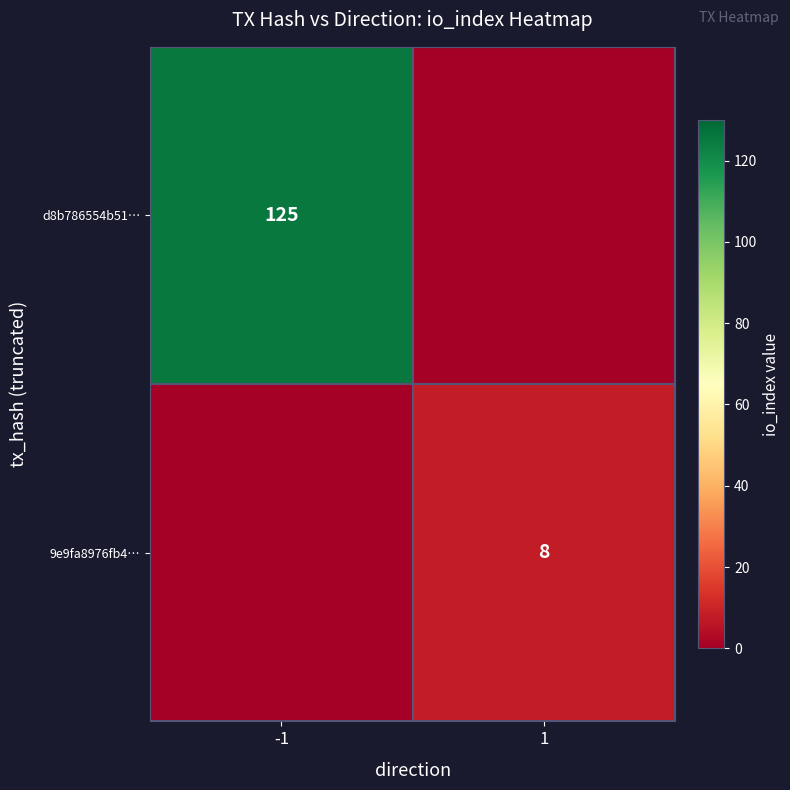

At which category is the sum across all series the highest?

-1